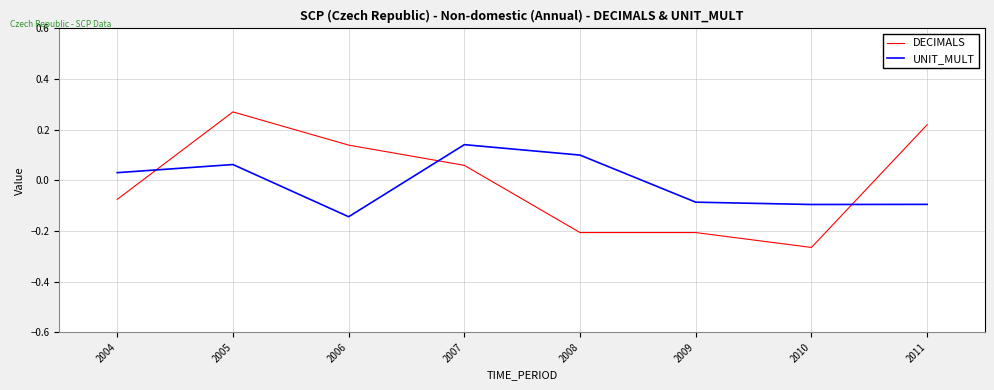

Which series has the largest range (max minus min)?

DECIMALS